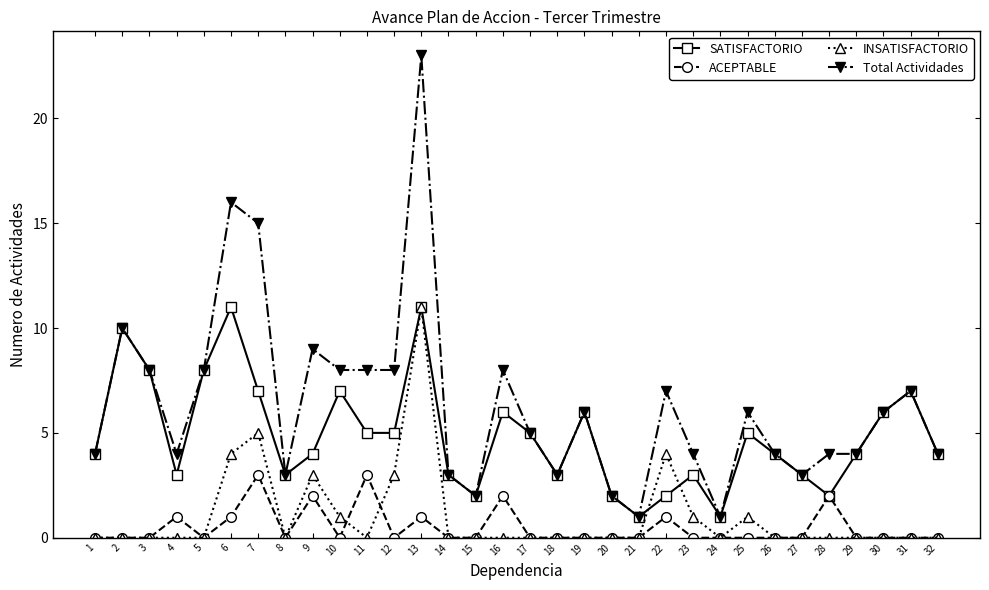

Is the value of ACEPTABLE at 10 greater than the value of Total Actividades at 3?

No